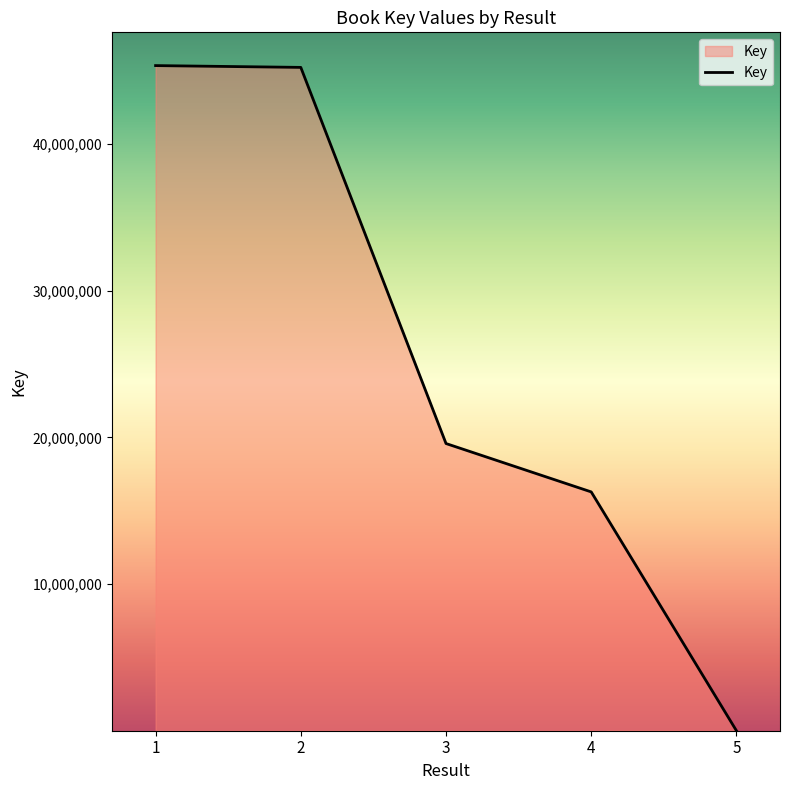

What is the sum of all values?

126418637